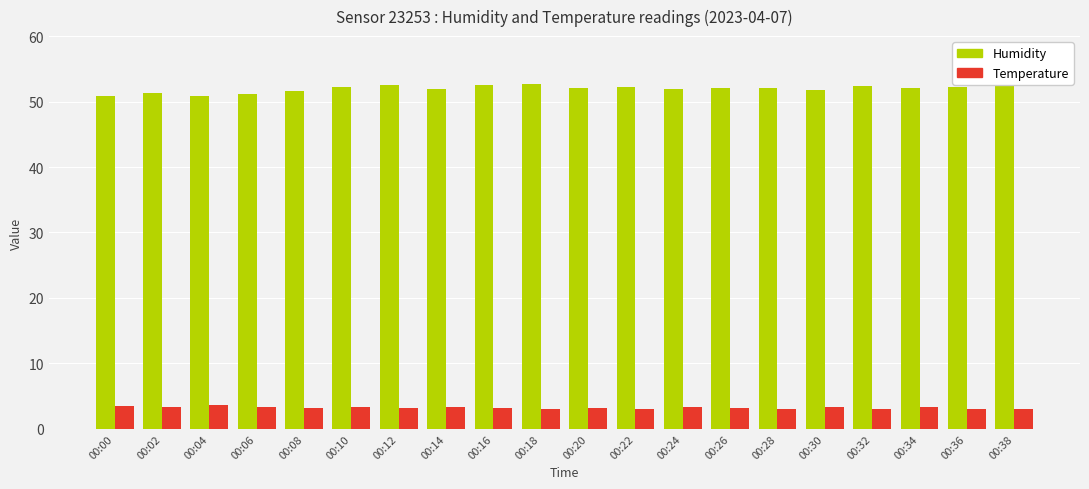

Are the bars horizontal?

No